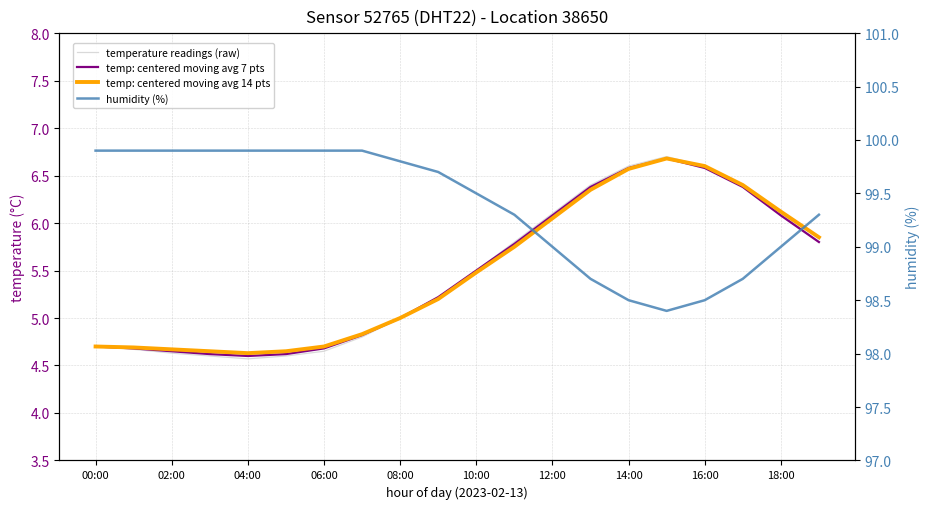

What is the sum of the temperature readings (raw) values at 19 and 02:00?

10.5